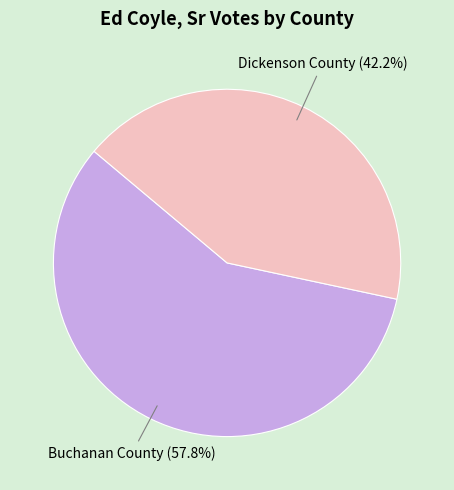

To the nearest percent, what portion does Dickenson County represent?

42%